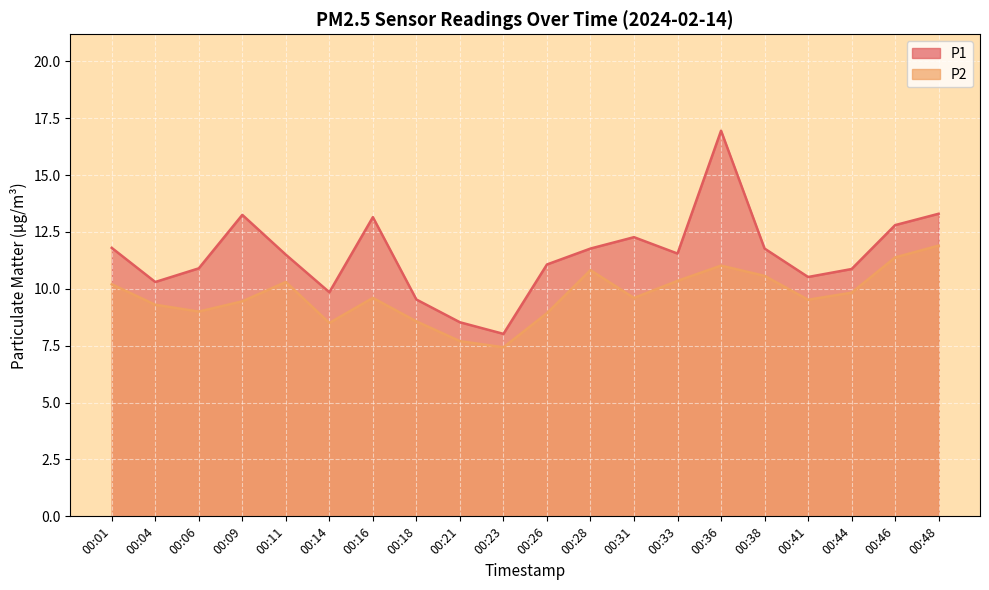

The P2 series shows 9.4 at 00:09. True or false?

True